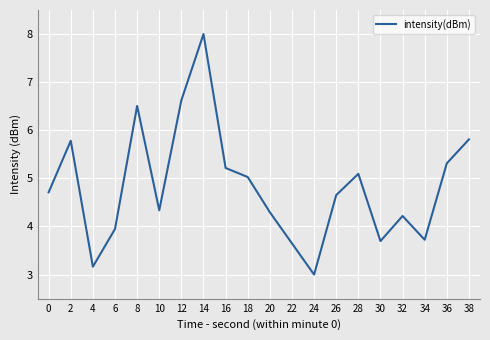

Reading left to right, list all the values displayed in this chart.

4.7	5.8	3.2	3.9	6.5	4.3	6.6	8.0	5.2	5.0	4.3	3.6	3.0	4.7	5.1	3.7	4.2	3.7	5.3	5.8